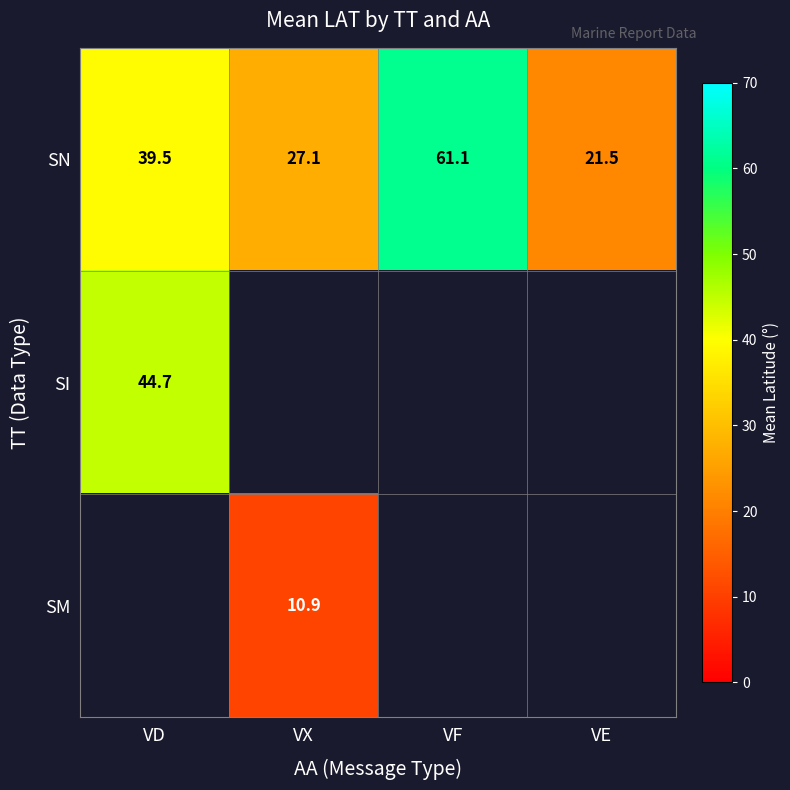

List the labels in order of SN value, smallest first.

VE, VX, VD, VF